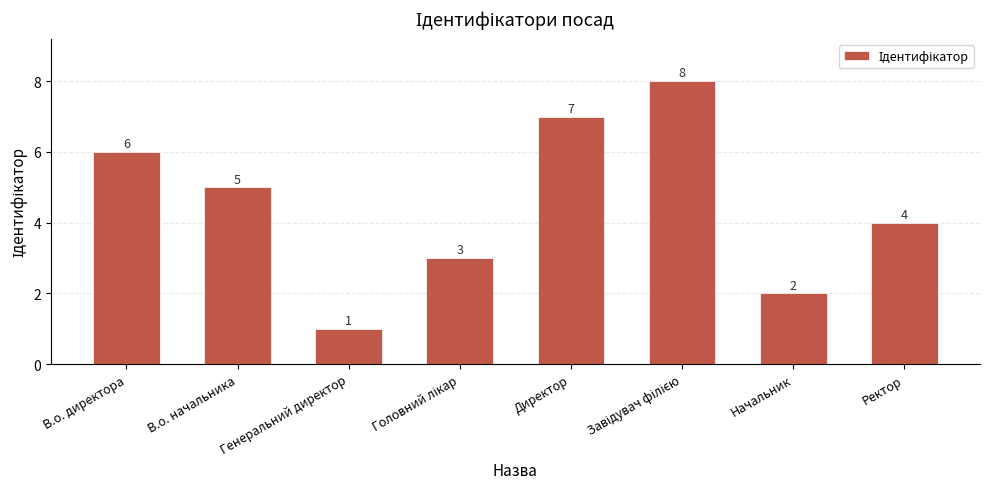

The chart shows a value of 3 at В.о. директора. True or false?

False